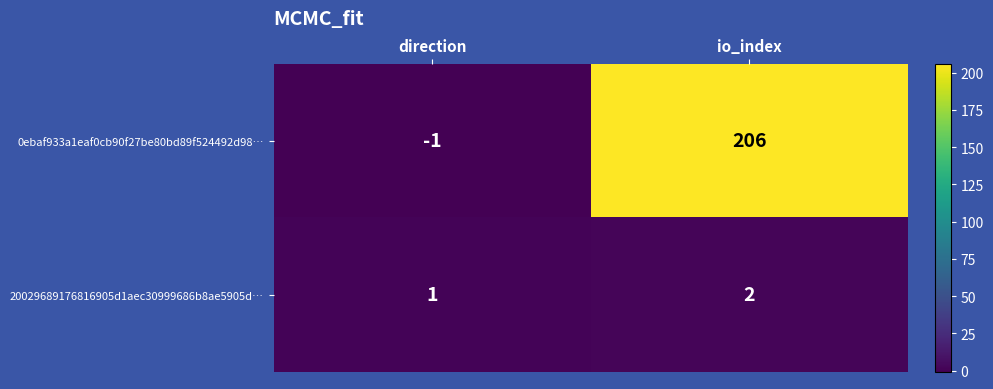

Where is 20029689176816905d1aec30999686b8ae5905d… nearest to the value 1?

direction